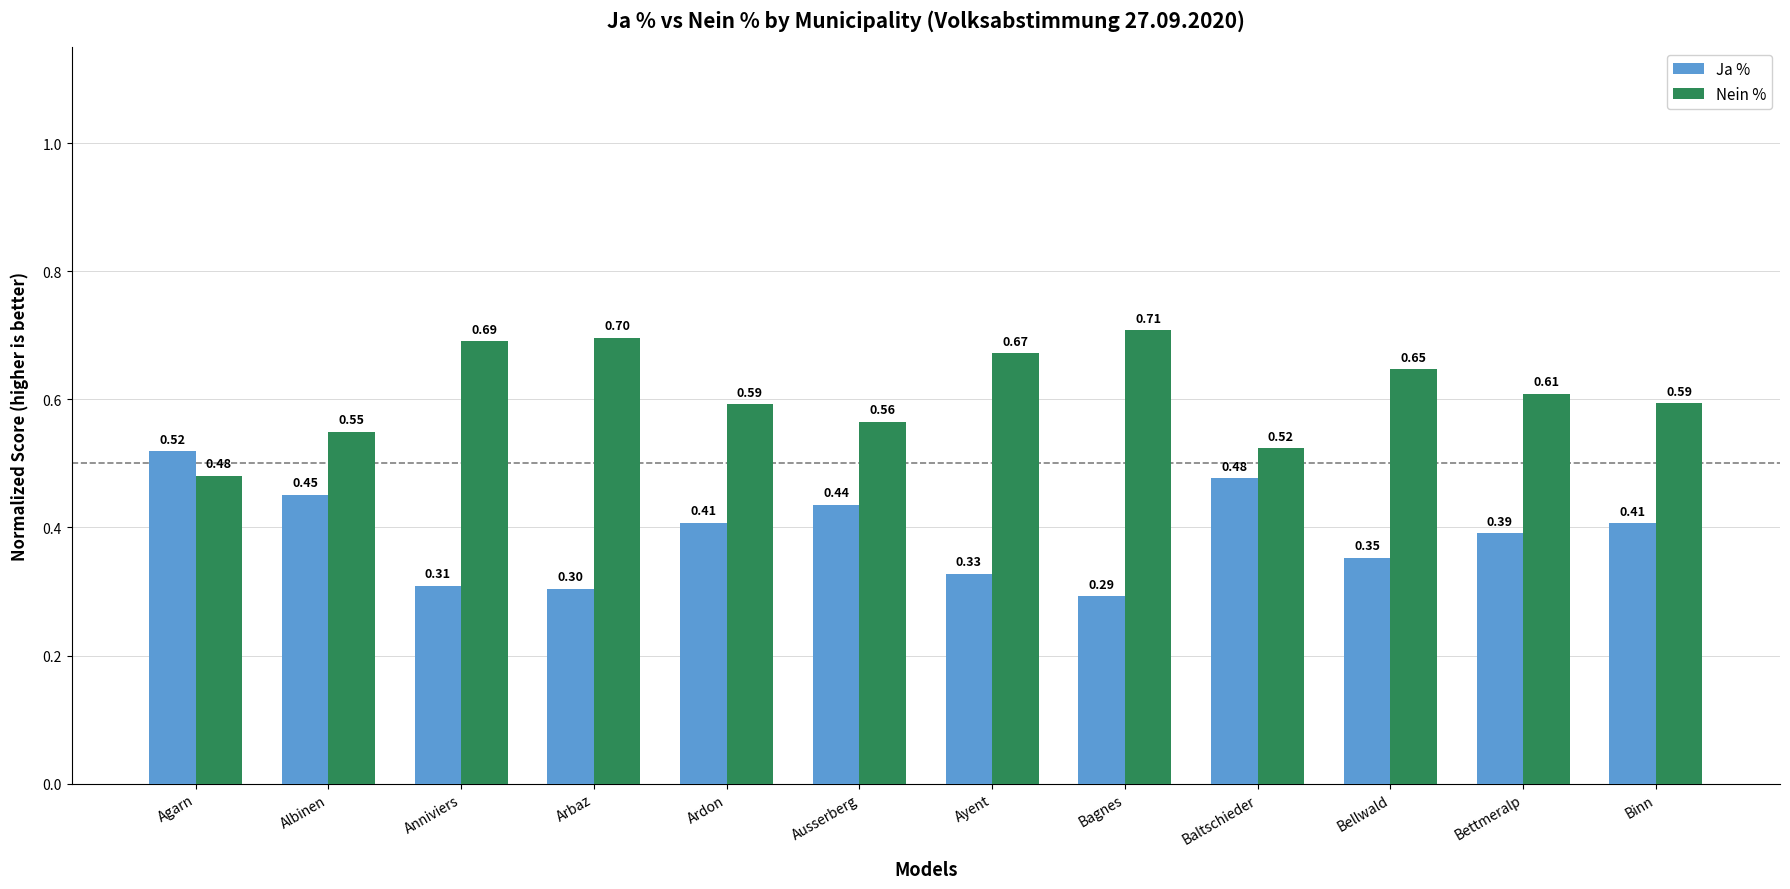

What position from the left is Binn?

12